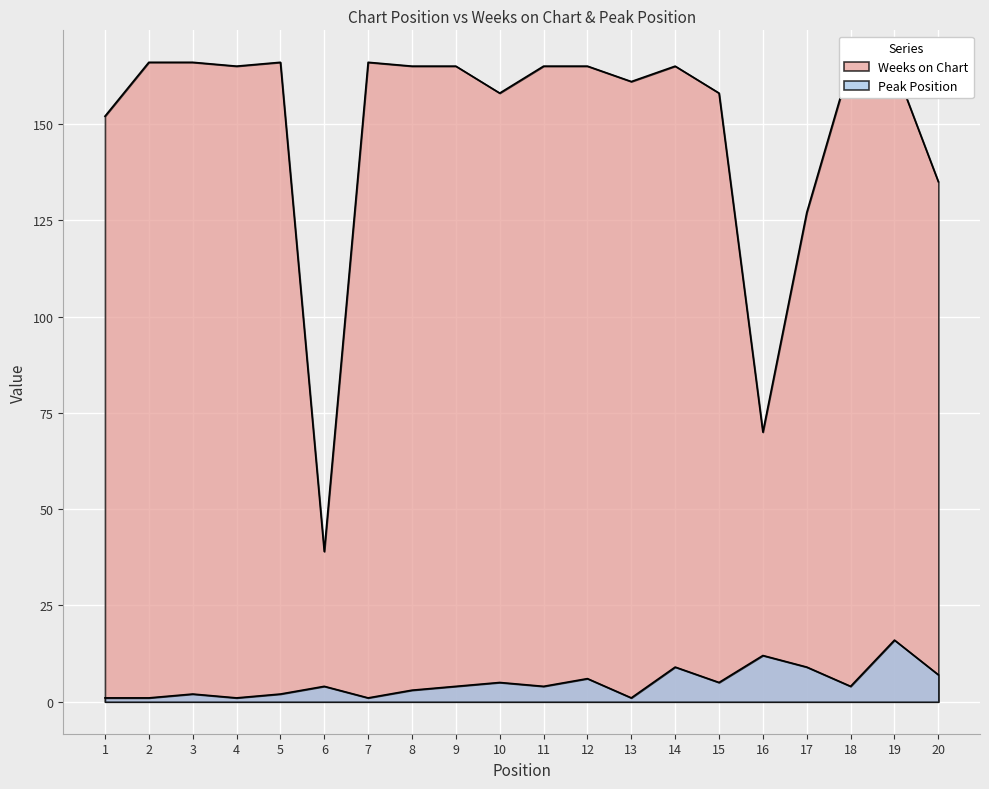

How many interior local valleys does the Peak Position series have?

6